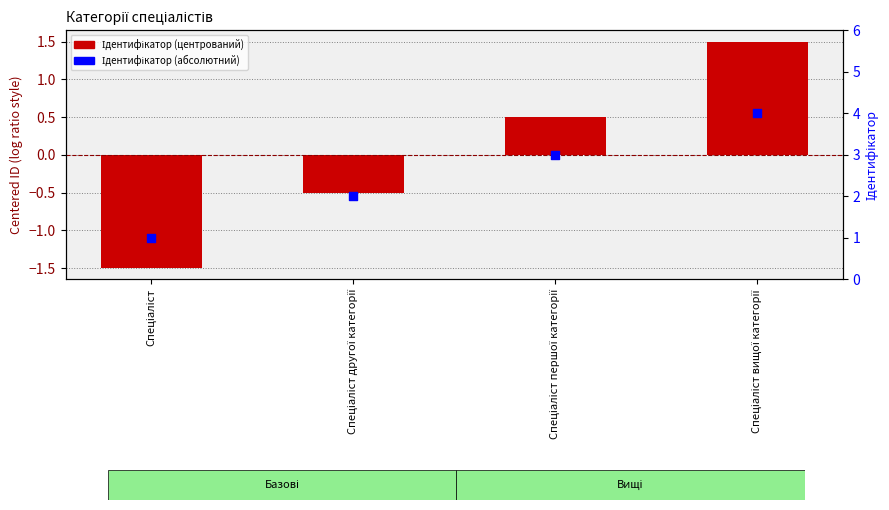

What is the total value across all series at Спеціаліст?

-0.5